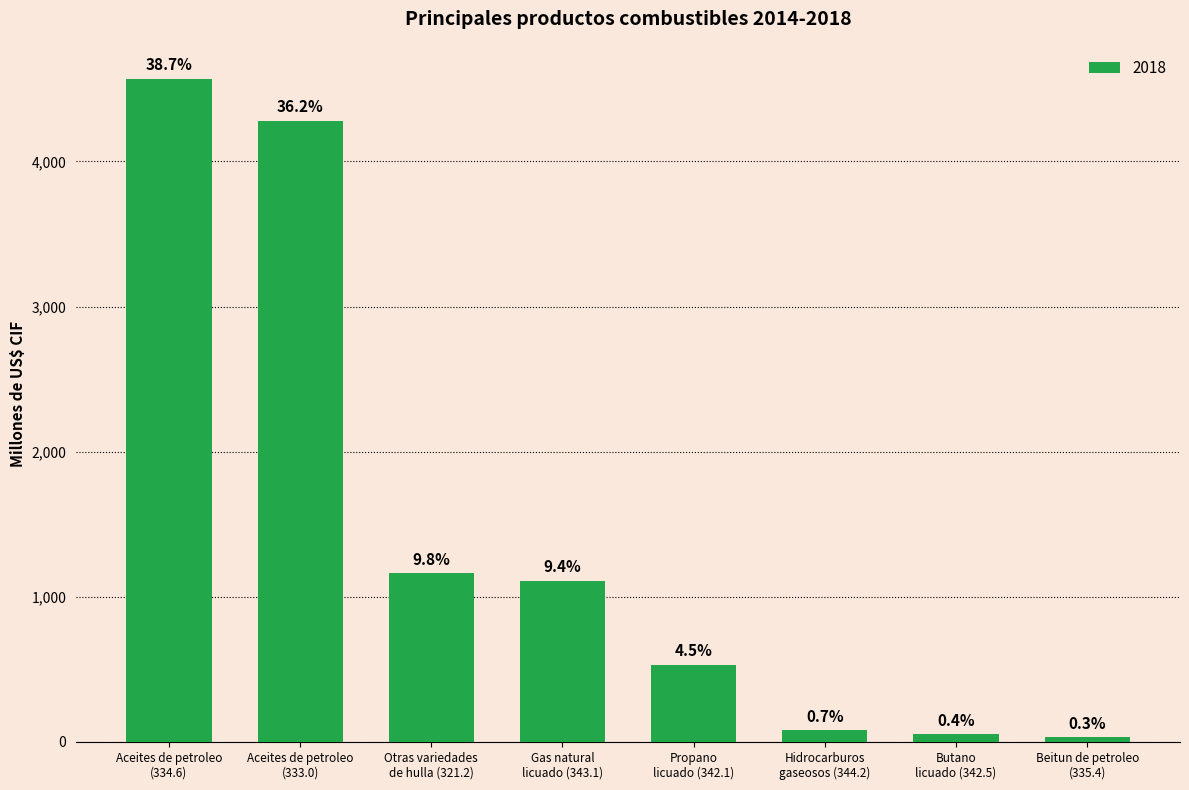

Does the chart contain stacked bars?

No